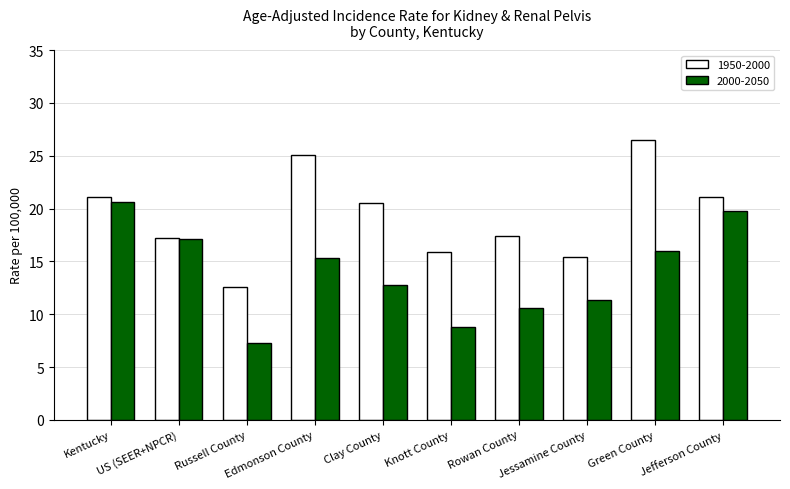

What is the difference between the 2000-2050 values at Edmonson County and Russell County?

8.0